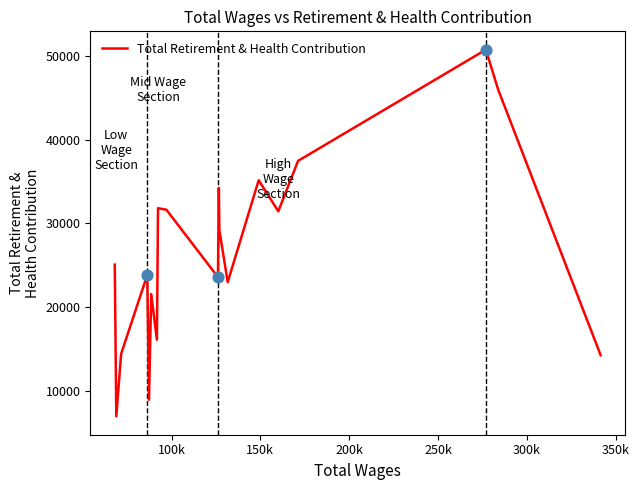

What is the smallest value displayed?

6920